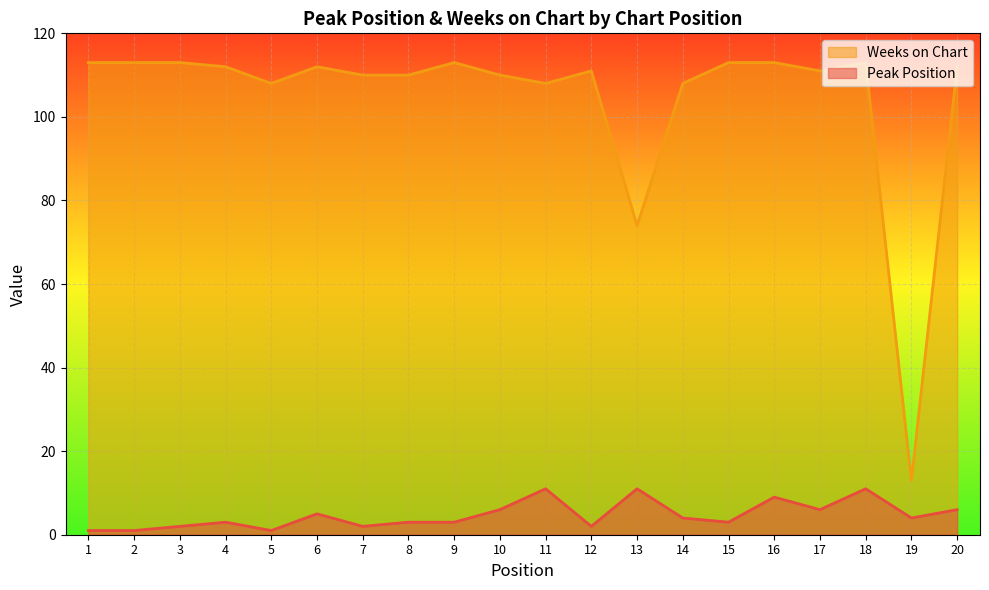

At which label does Weeks on Chart reach its minimum?

19